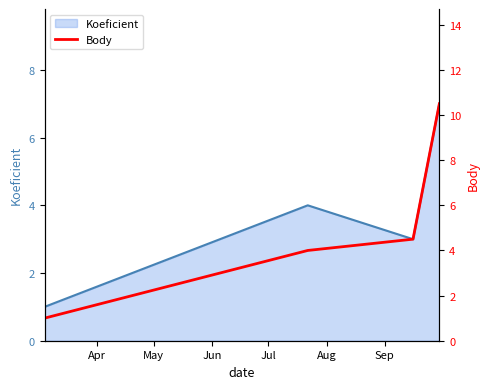

Reading right to left, what are all the values shown in this chart?

10.5	4.5	4.0	1.0